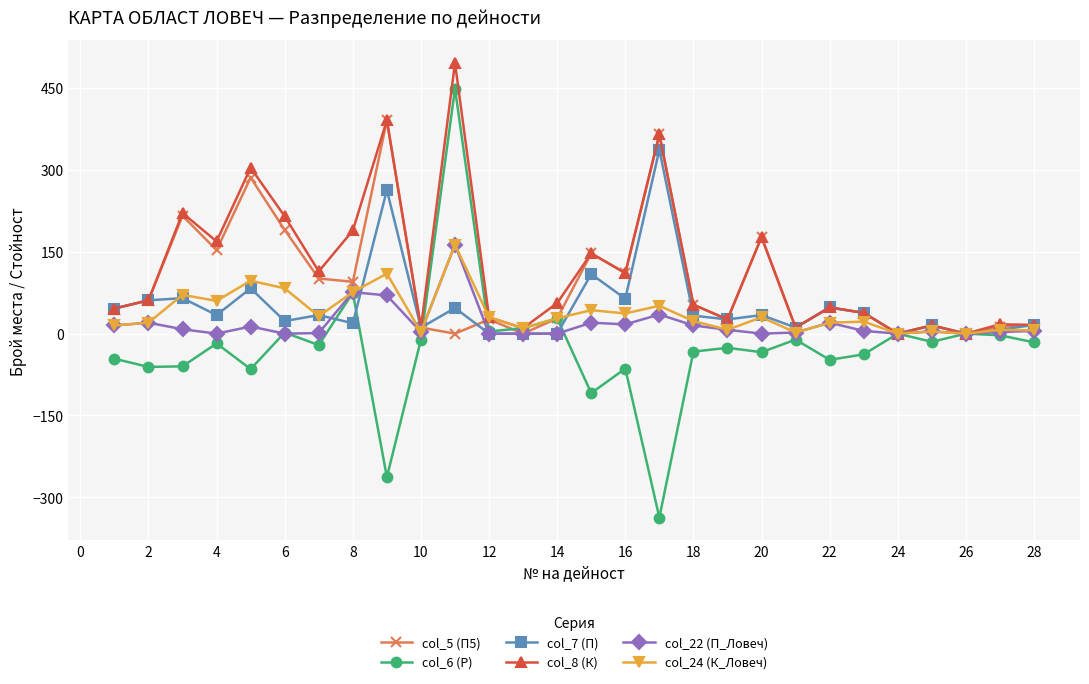

What is the maximum value shown in the chart?

496